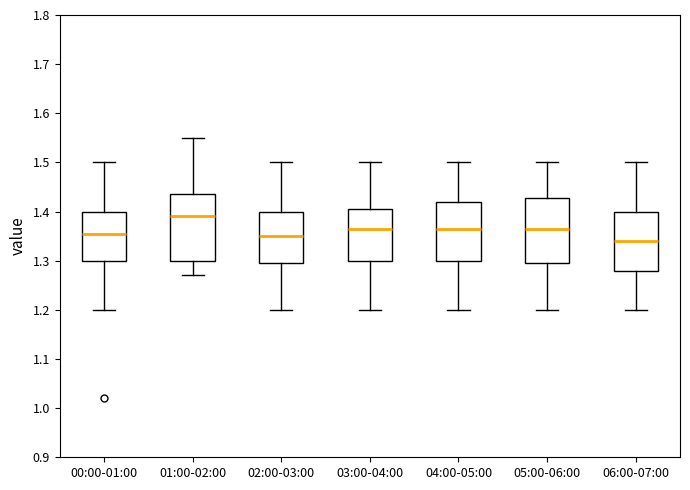

Reading left to right, read every box against the y-axis: the position of its median line, the range the box covers, and the ends of its whiskers. The values are not printed on the chart, so give them approximately, as read against the axis.

00:00-01:00: median 1.36, box 1.30 to 1.40, whiskers 1.20 to 1.50
01:00-02:00: median 1.39, box 1.30 to 1.44, whiskers 1.27 to 1.55
02:00-03:00: median 1.35, box 1.30 to 1.40, whiskers 1.20 to 1.50
03:00-04:00: median 1.37, box 1.30 to 1.41, whiskers 1.20 to 1.50
04:00-05:00: median 1.37, box 1.30 to 1.42, whiskers 1.20 to 1.50
05:00-06:00: median 1.37, box 1.30 to 1.43, whiskers 1.20 to 1.50
06:00-07:00: median 1.34, box 1.28 to 1.40, whiskers 1.20 to 1.50